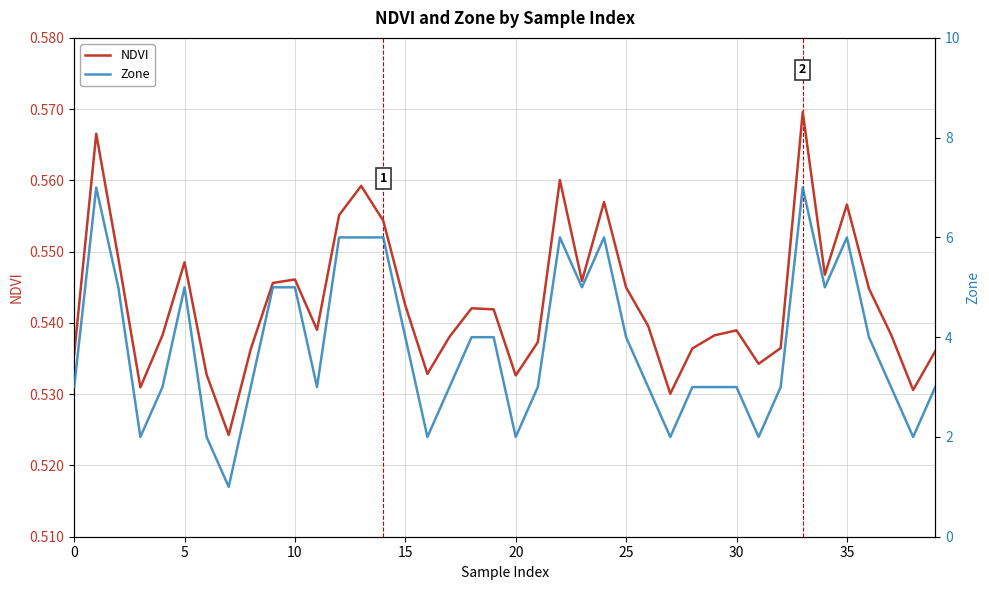

Rank the series at 24 from lowest to highest value.

NDVI, Zone